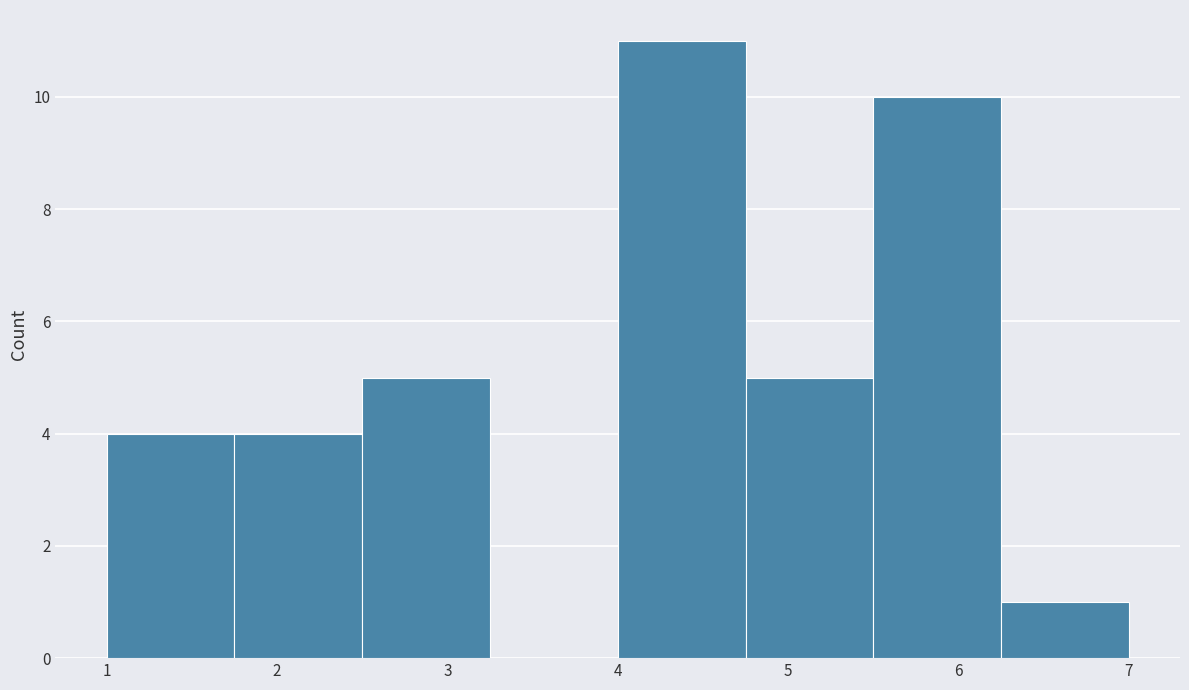

Over which range of the x-axis is the bar tallest?

4.00 to 4.75